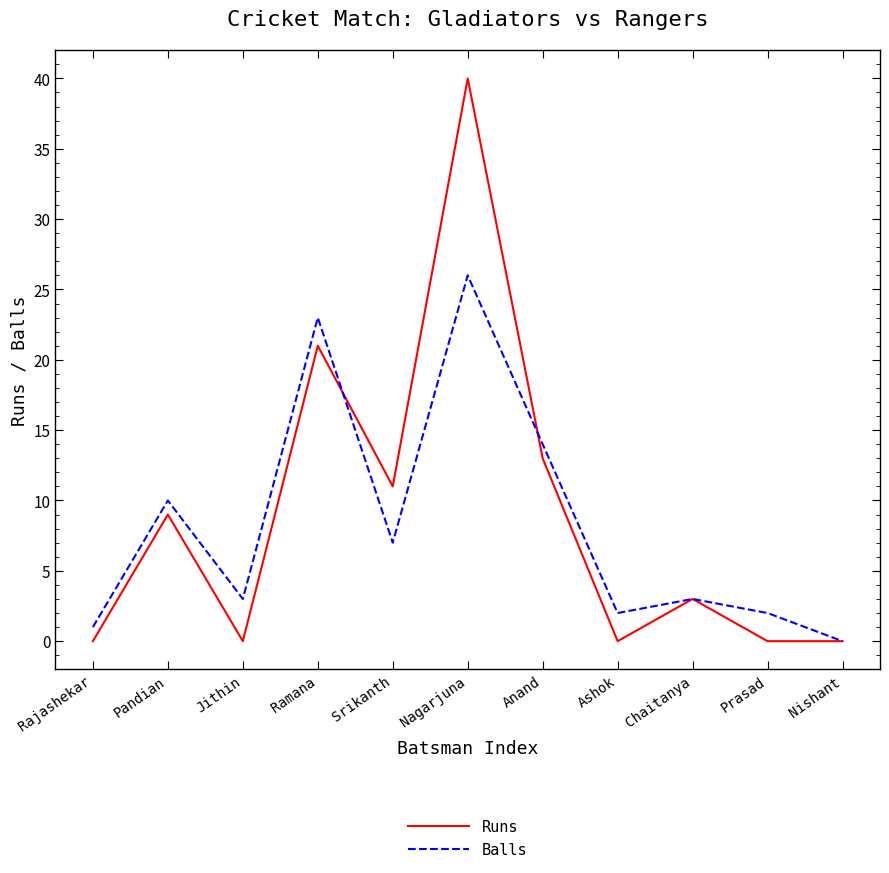

At which label does Balls reach its minimum?

Nishant